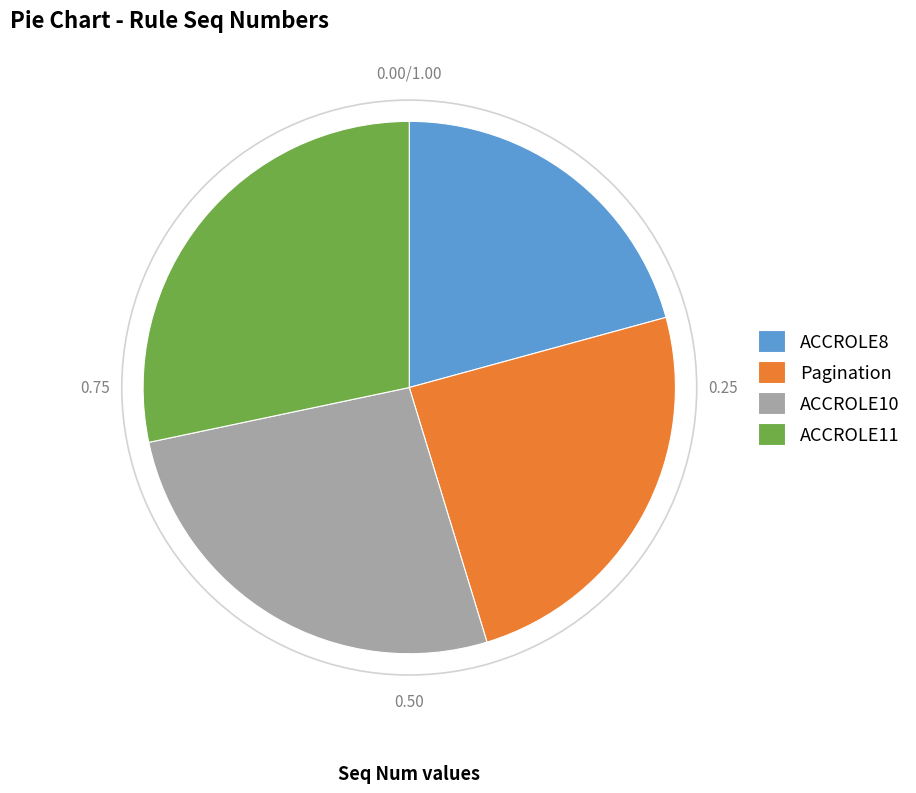

Does any single category account for the majority?

No